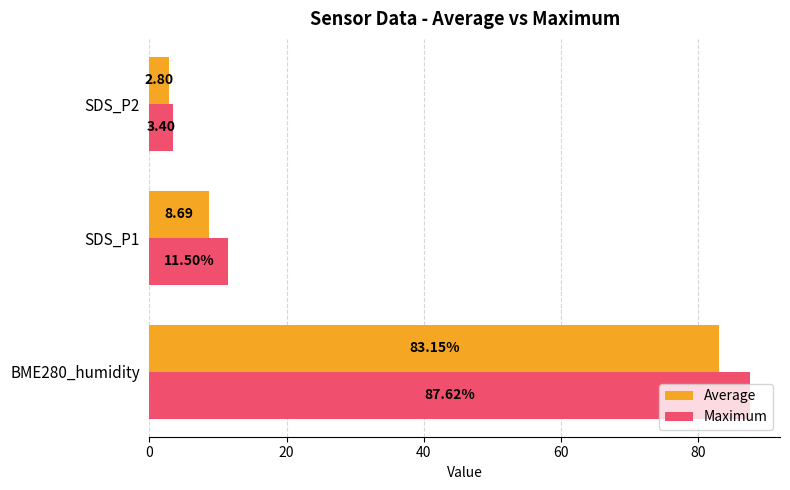

At how many categories does at least one series exceed 77?

1